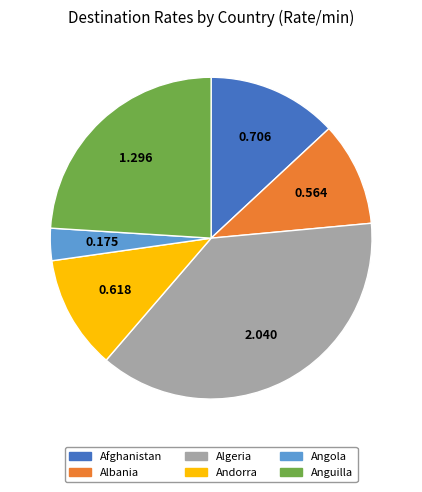

How many slices are in this pie chart?

6